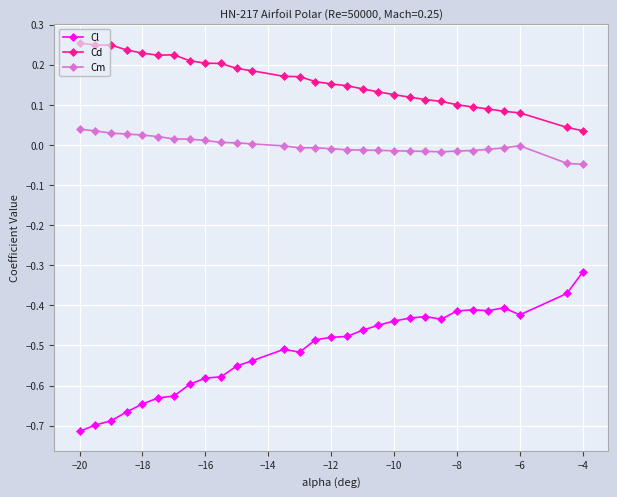

How many lines are shown in the chart?

3